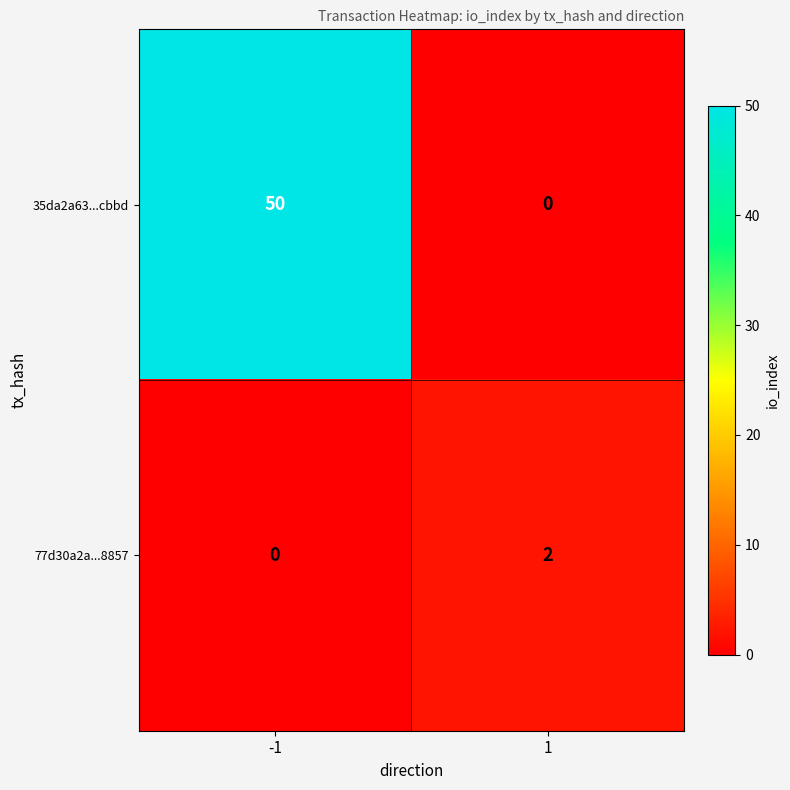

Reading left to right, extract all data points from this chart.

35da2a63...cbbd: 50	0
77d30a2a...8857: 0	2